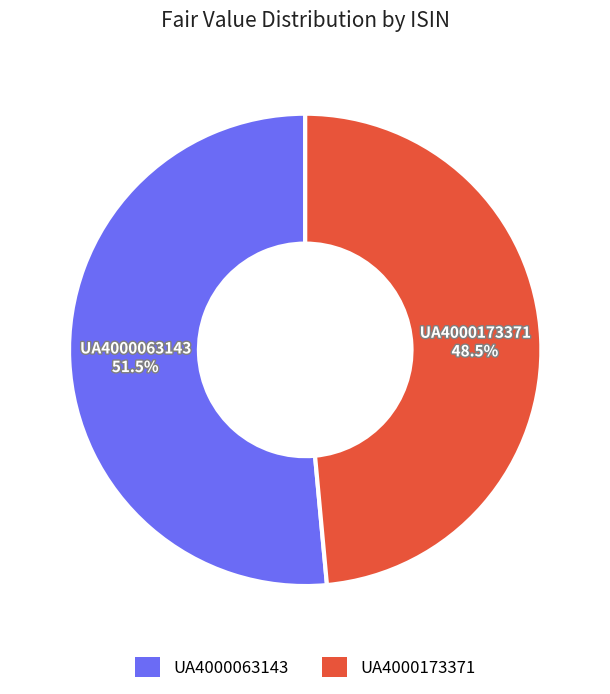

What is the smallest slice in the pie chart?

UA4000173371